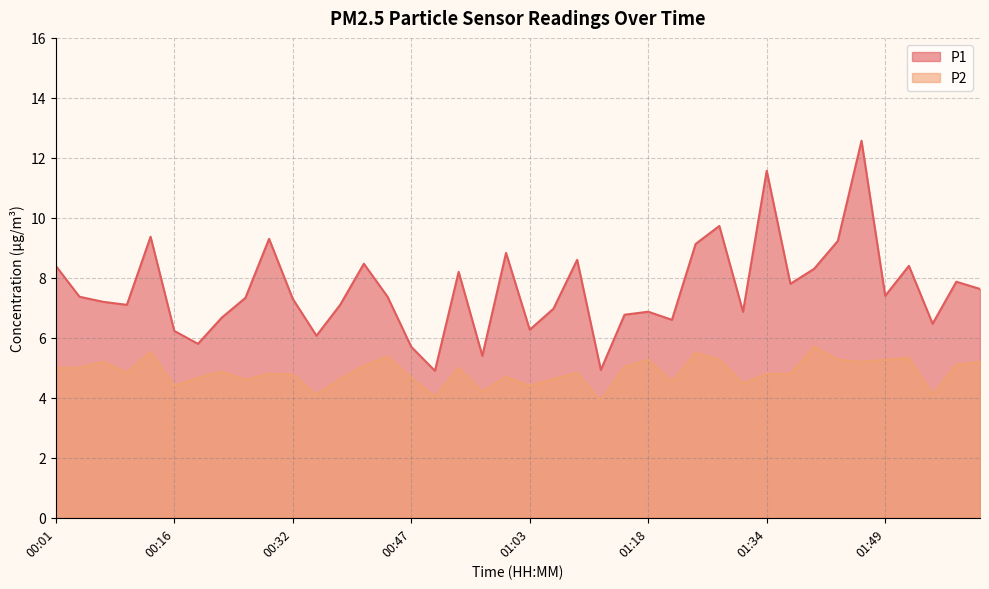

Which series has the largest range (max minus min)?

P1